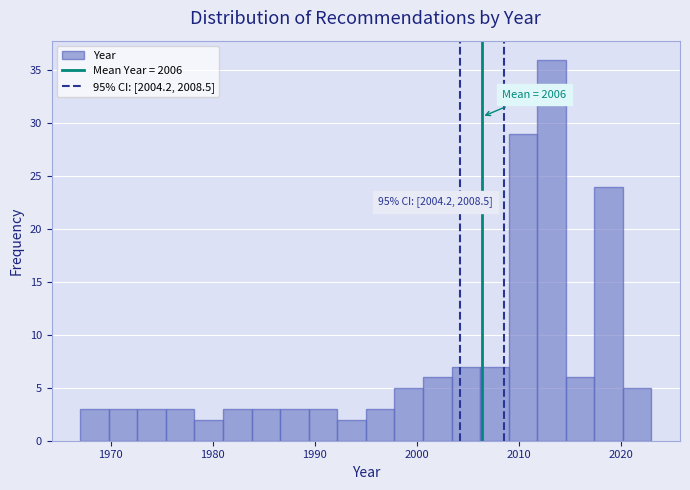

Around what value on the x-axis is the tallest bar? Give the approximate position of its centre, as read against the axis.

2013